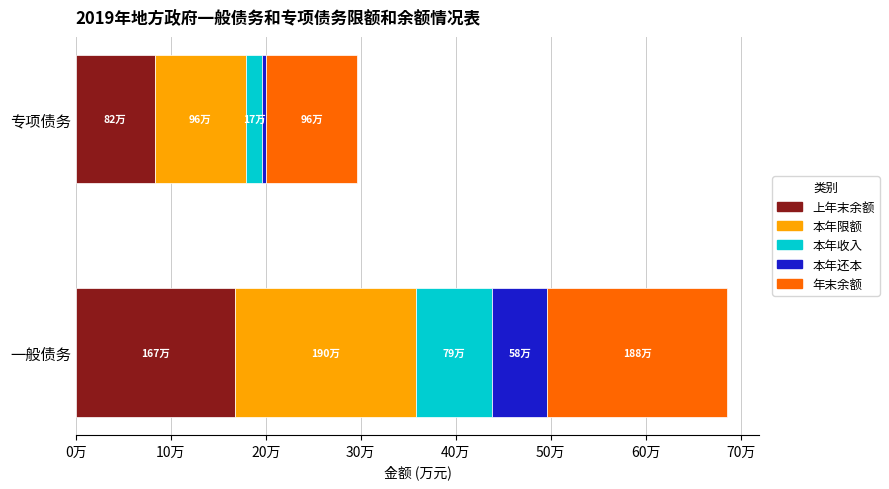

Is the value of 本年限额 at 一般债务 greater than the value of 年末余额 at 专项债务?

Yes